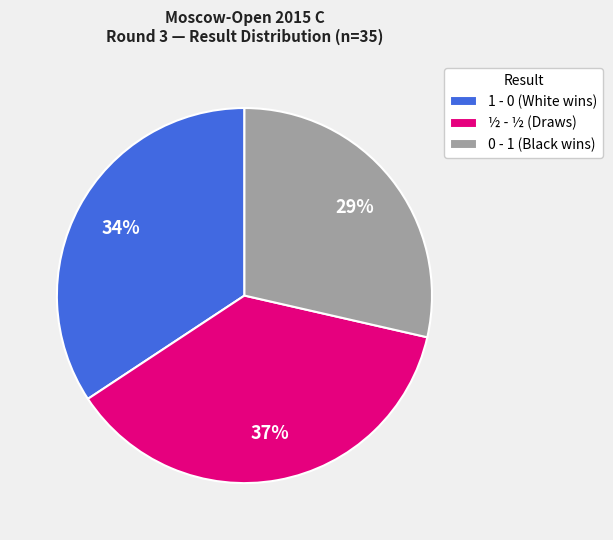

To the nearest percent, what is the average slice percentage?

33%